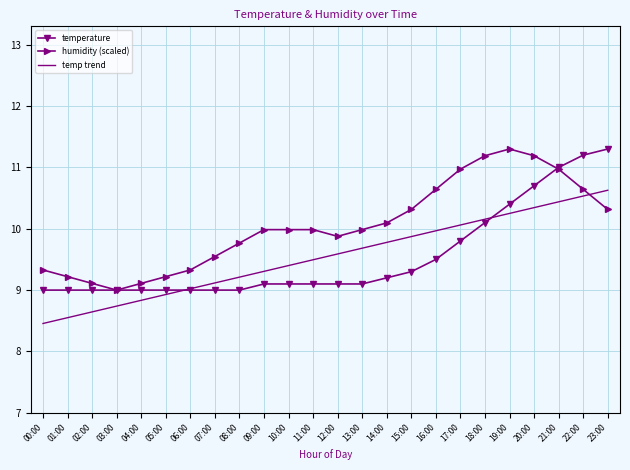

What position from the right is 02:00?

22